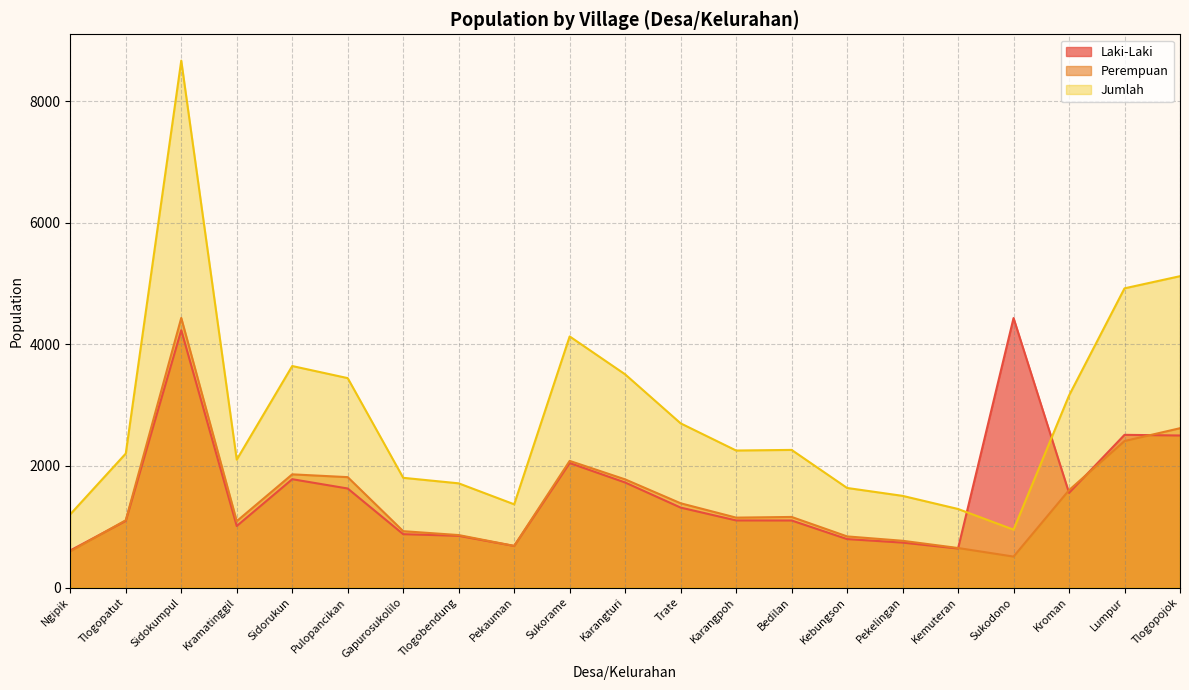

What is the total value across all series at Lumpur?

9844